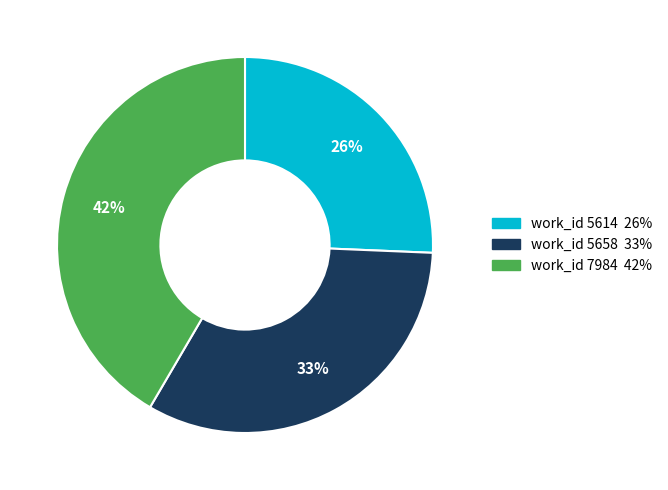

Does any single category account for the majority?

No